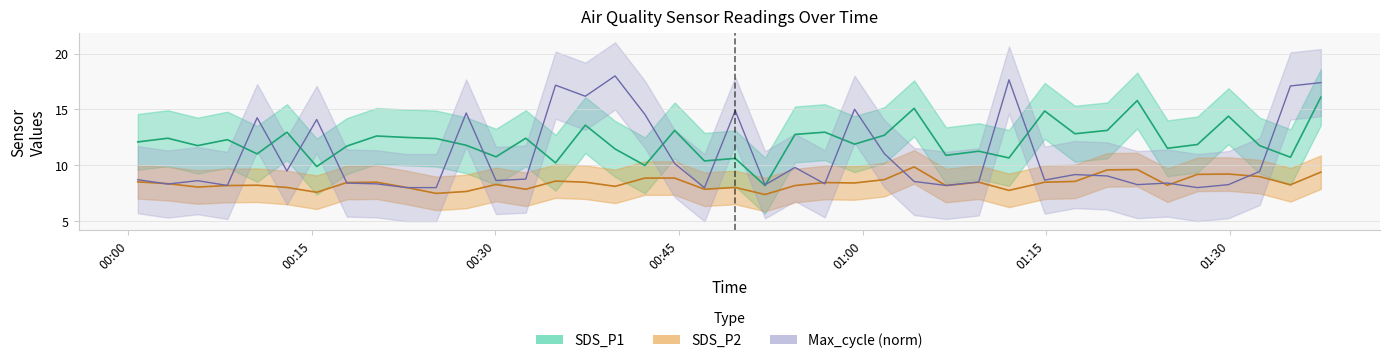

What is the average value of the SDS_P1 series?

12.1